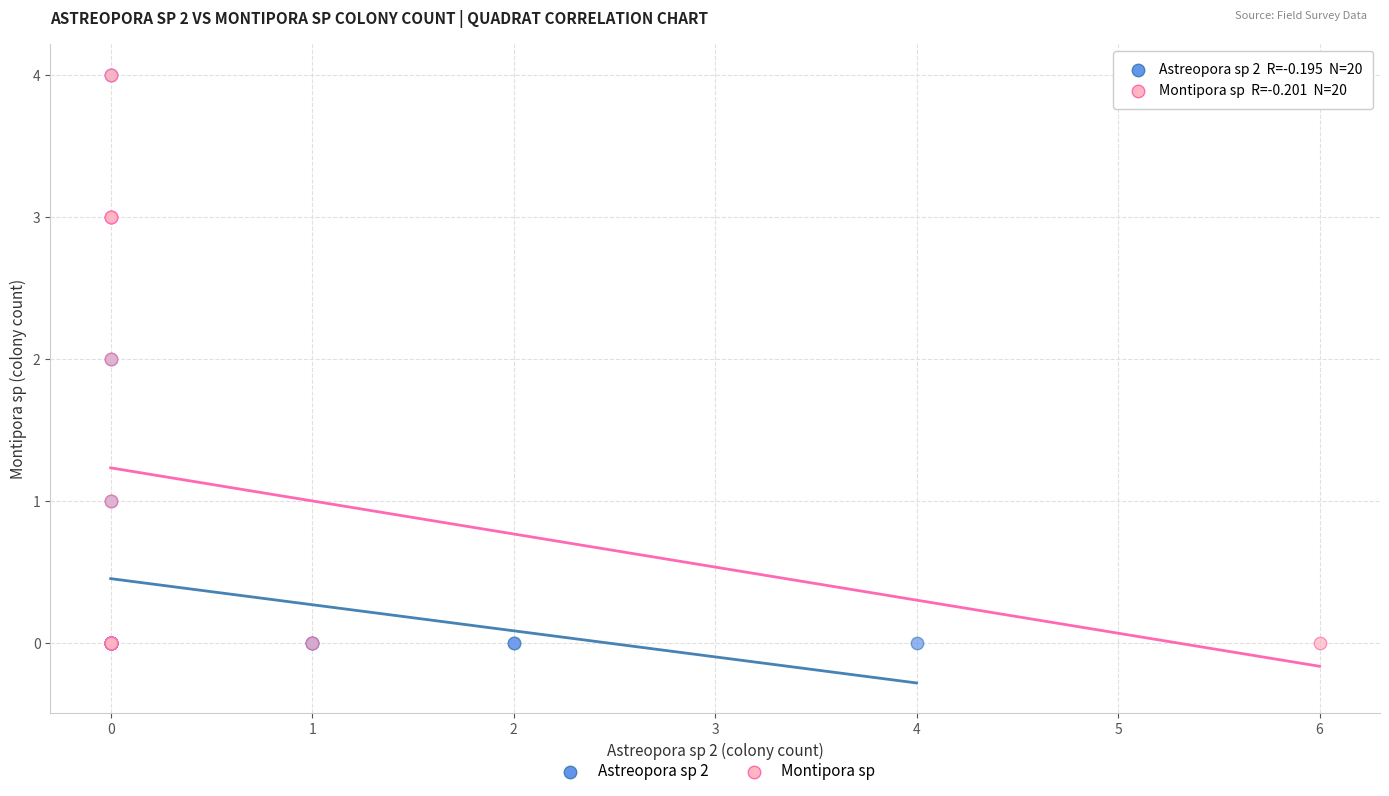

What are all the series names shown in the legend?

Astreopora sp 2, Montipora sp